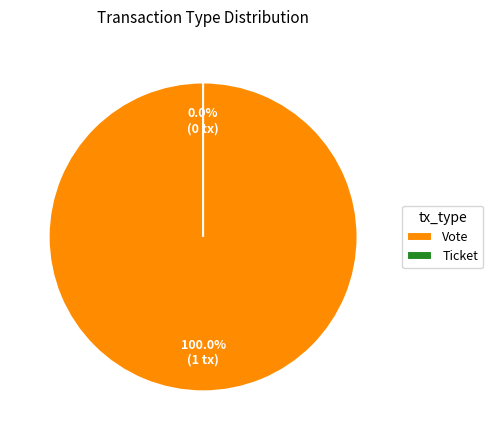

What percentage is the Vote slice, to the nearest percent?

100%